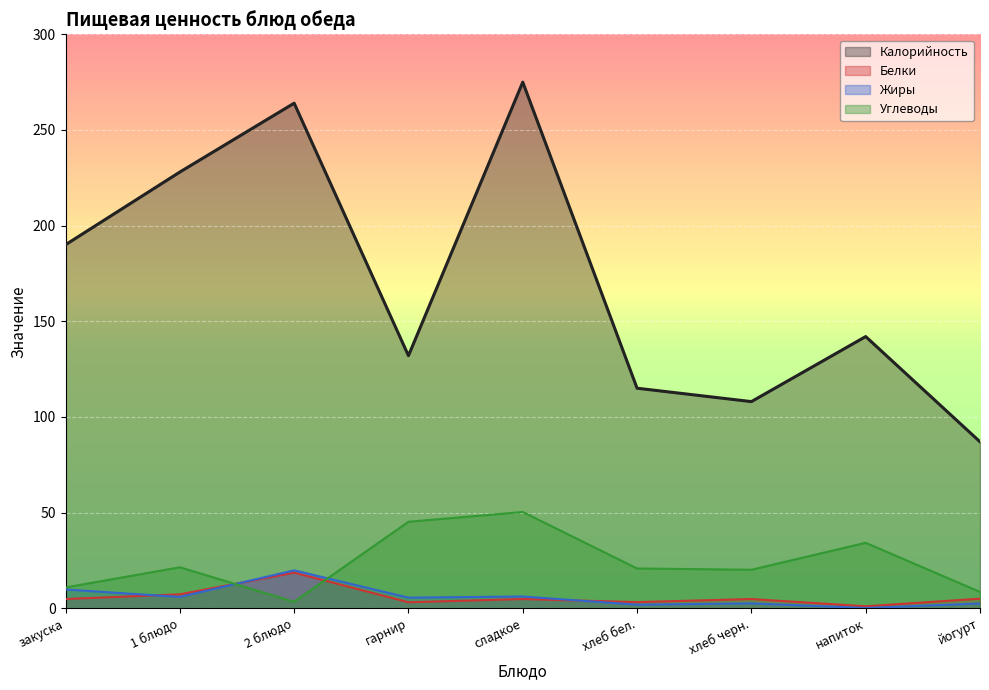

What is the label of the 3rd point from the right?

хлеб черн.